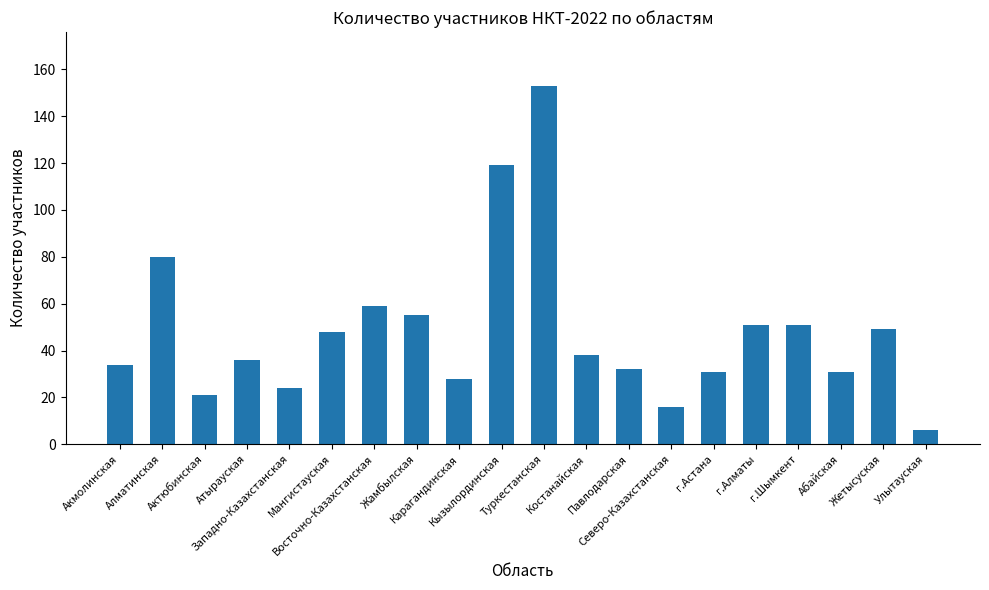

What is the minimum value shown in the chart?

6